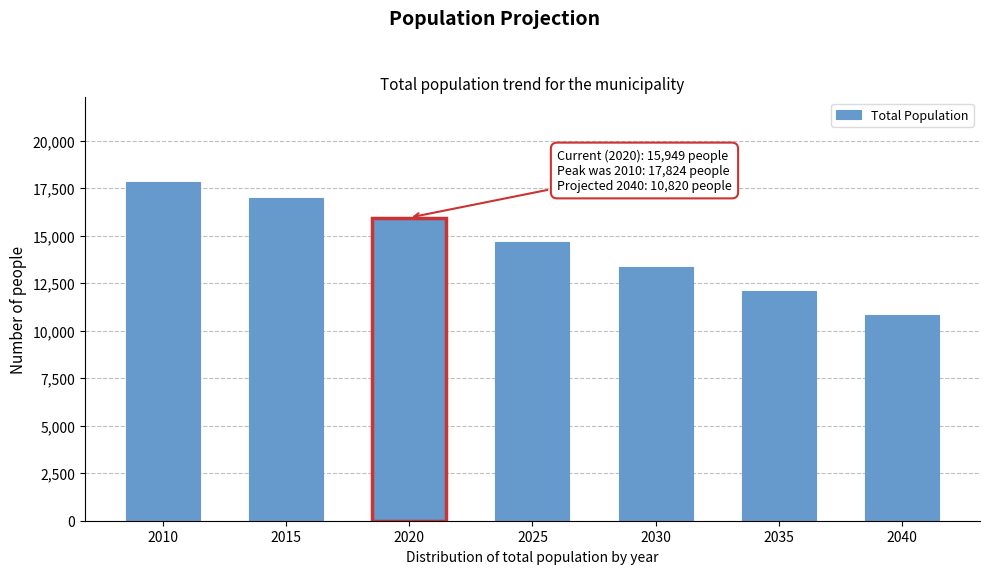

Reading left to right, what are all the values shown in this chart?

17824	16966	15949	14679	13375	12074	10820